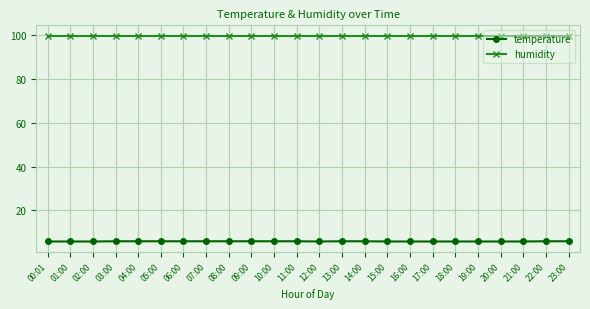

Rank the series by their average value, from highest to lowest.

humidity, temperature